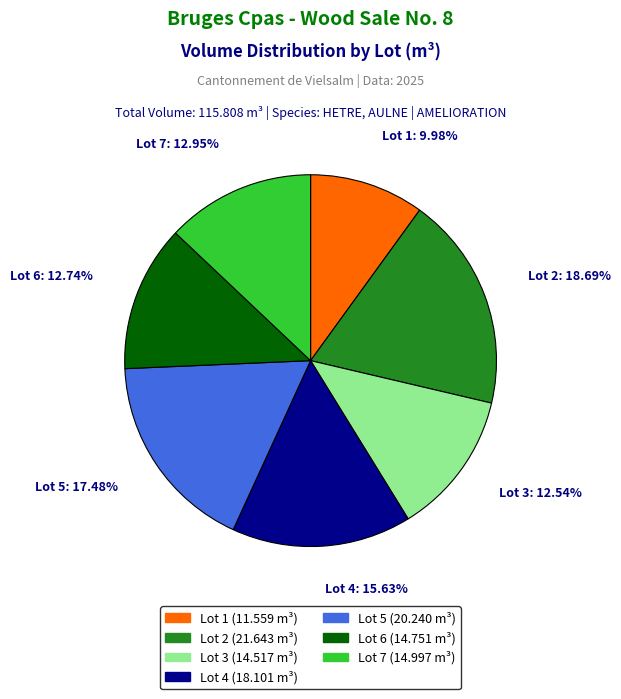

Between Lot 4 and Lot 7, which is larger?

Lot 4